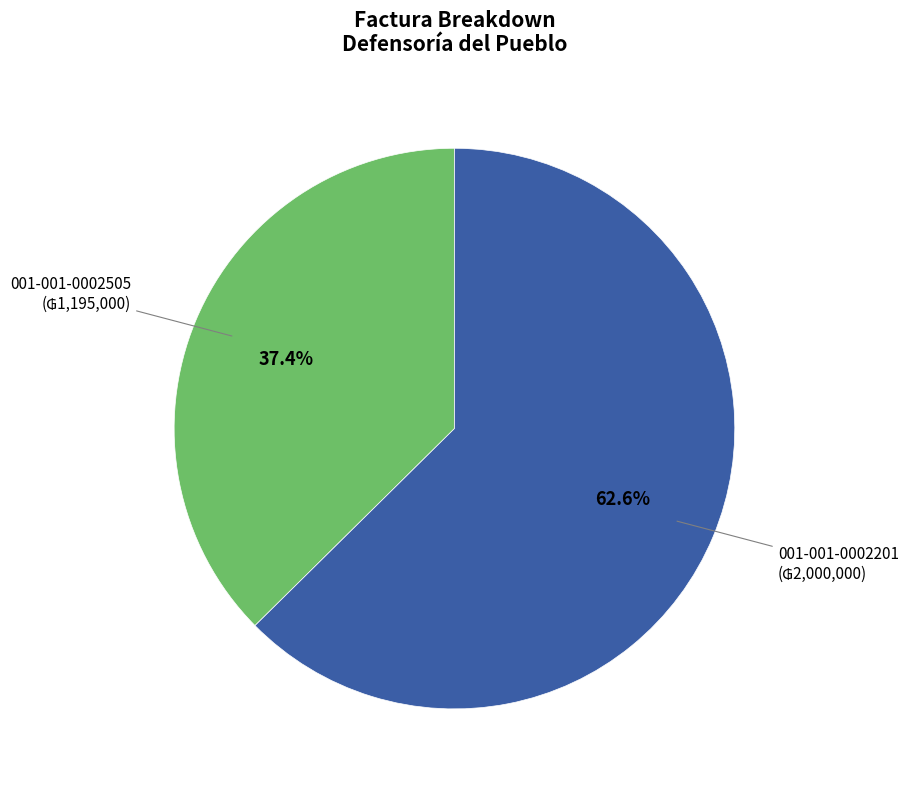

Does any single category account for the majority?

Yes